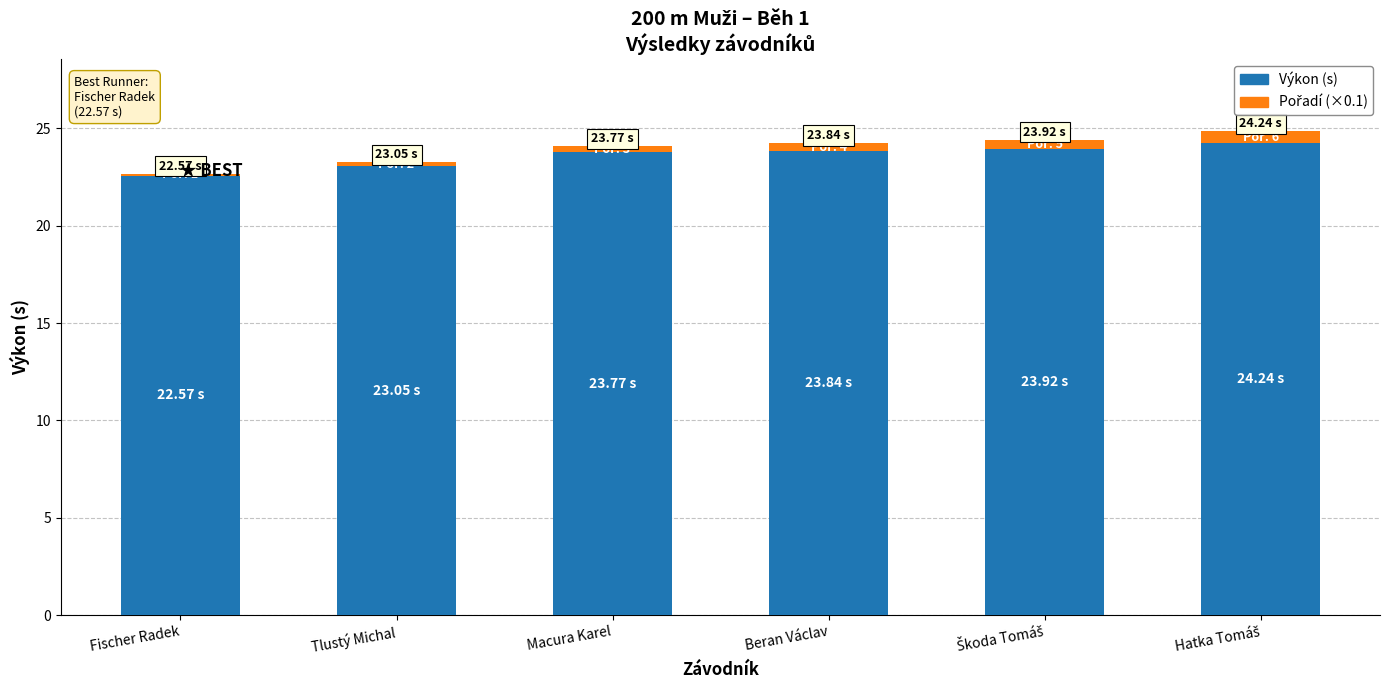

What is the sum of all Výkon (s) values?

141.4